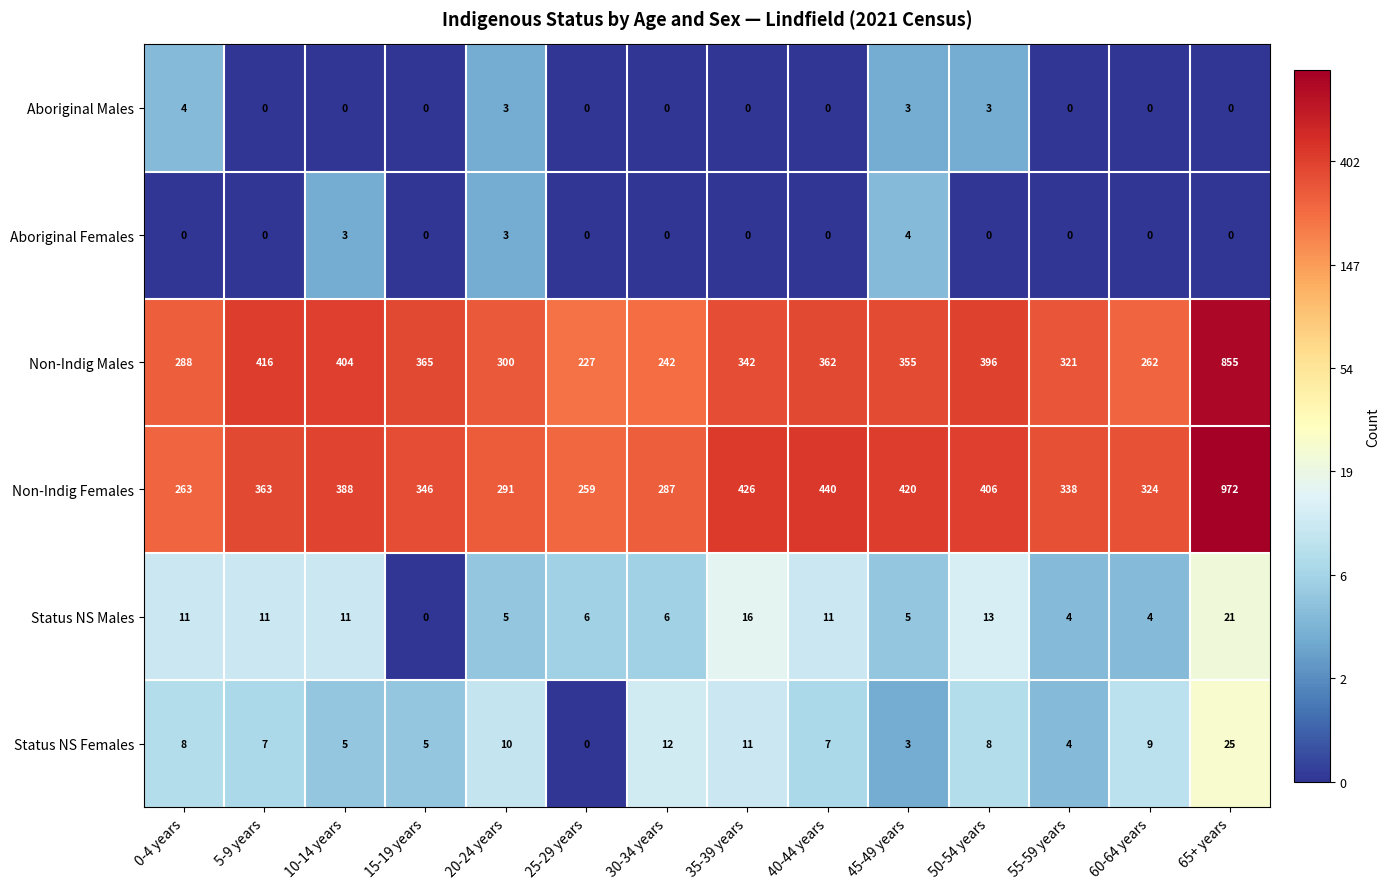

What is the average value of the Status NS Females series?

8